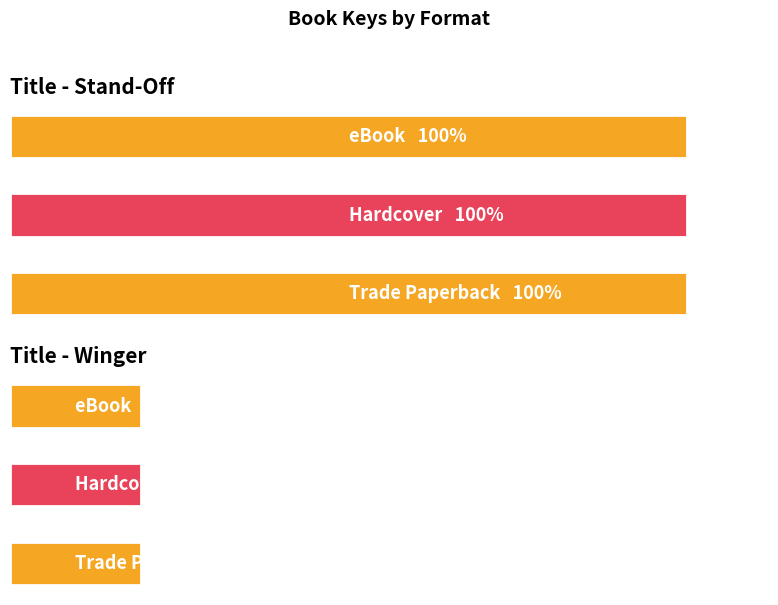

How many bars are there in each group?

3